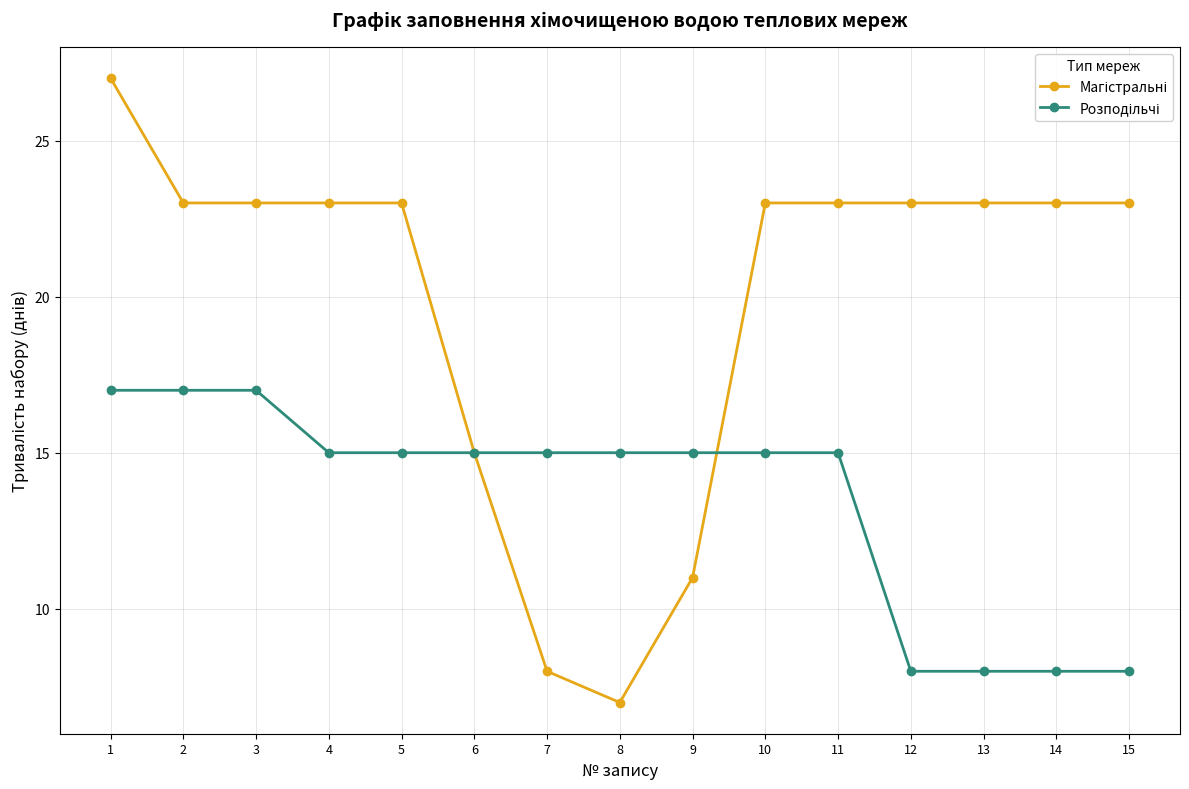

What is the spread (max minus min) of values at 10?

8